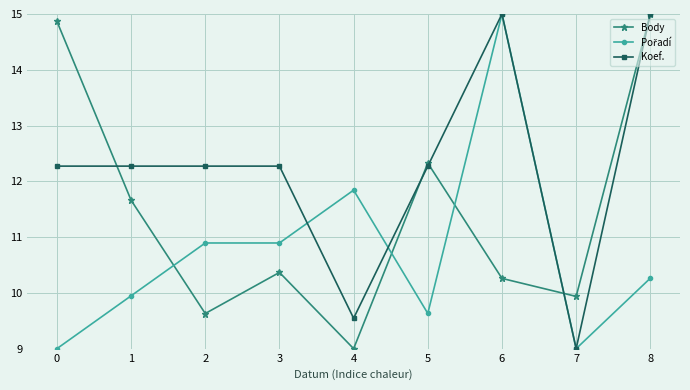

Where is the first local minimum for Body?

2